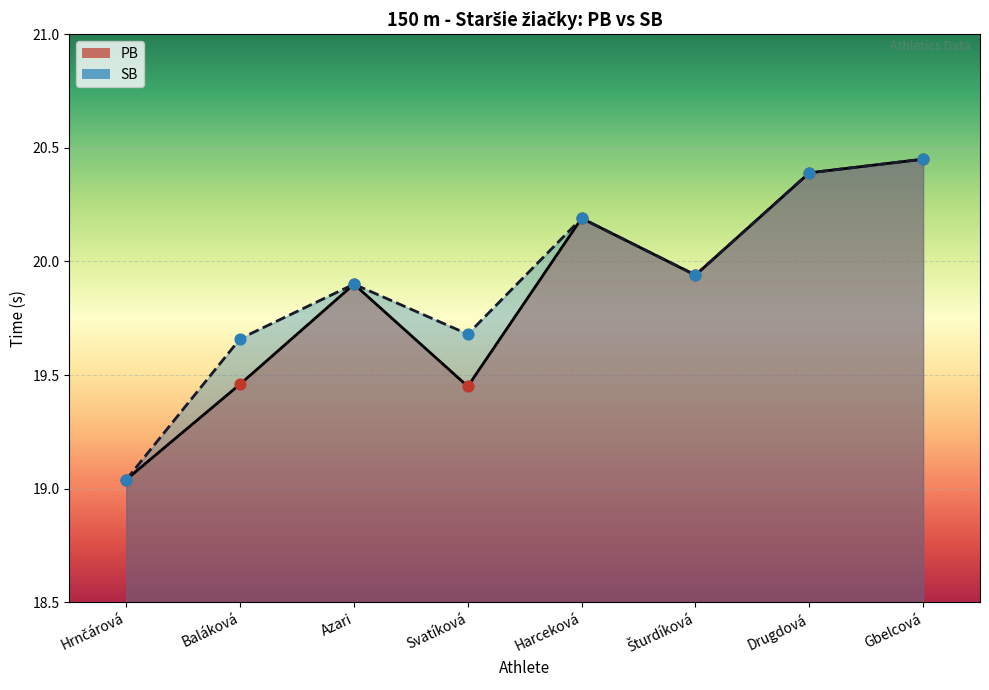

Which series has the widest spread of Y values?

PB